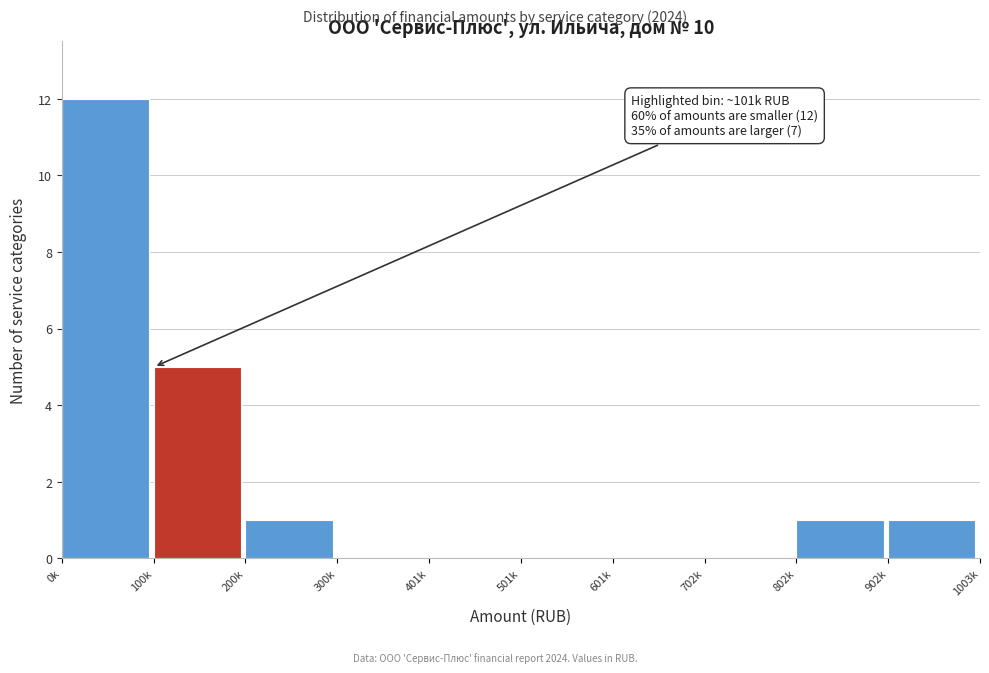

Reading left to right, extract all data points from this chart.

0k=12	100k=5	200k=1	300k=0	401k=0	501k=0	601k=0	702k=0	802k=1	902k=1